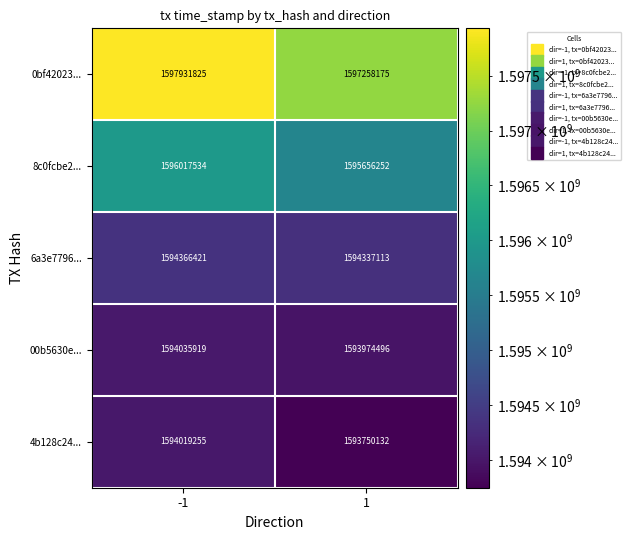

Which label corresponds to the largest value in the chart?

-1